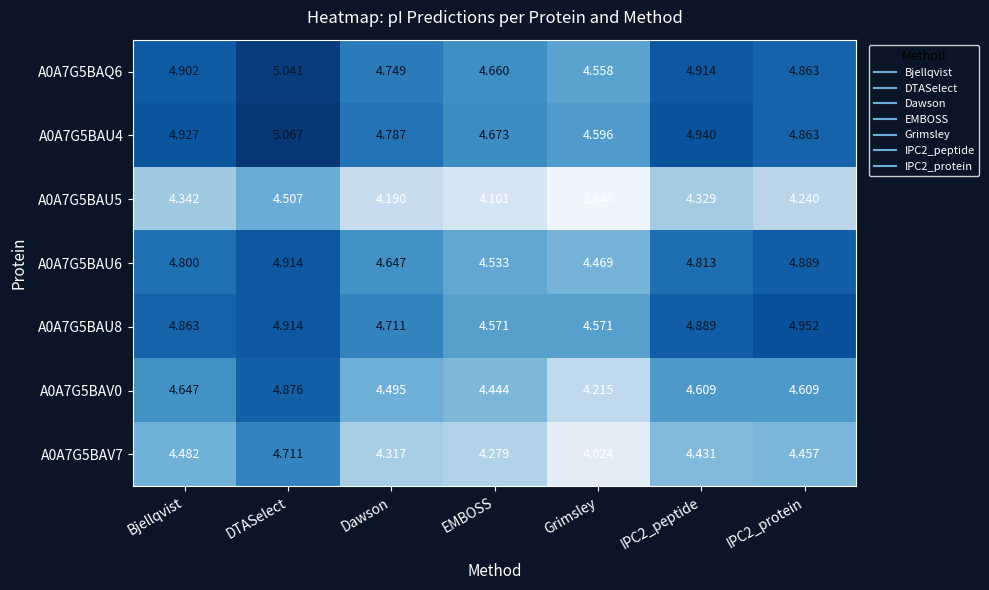

At which category is the sum across all series the highest?

DTASelect